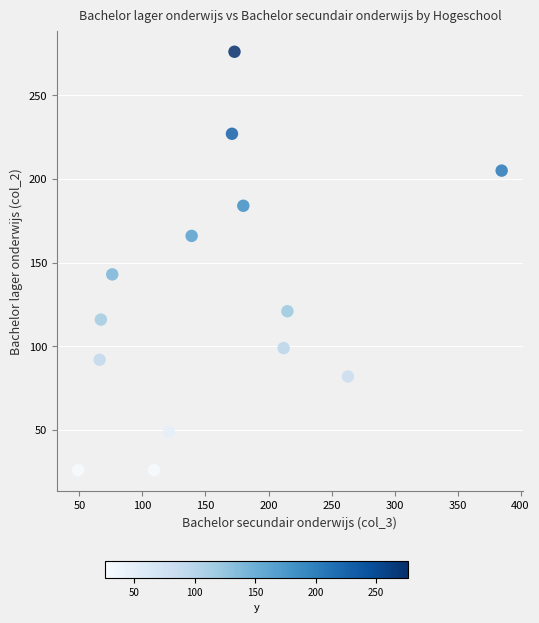

What is the range of Y values (max minus min)?

250